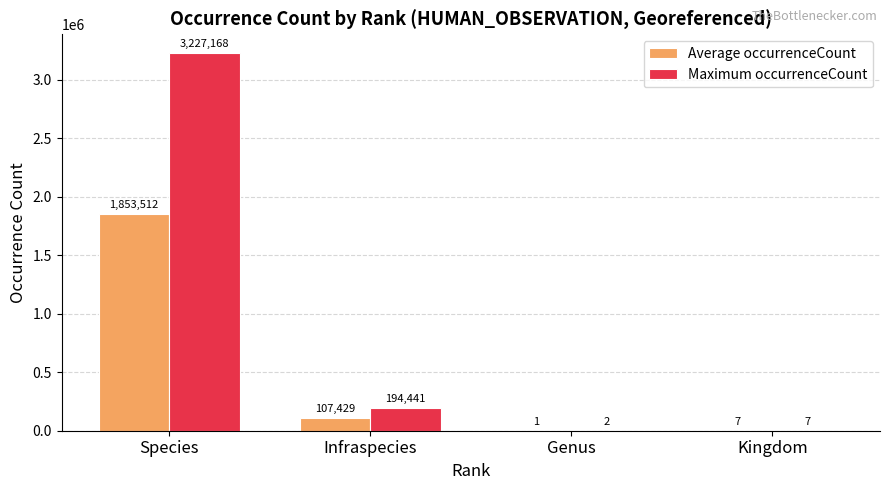

Which series changed the most between Genus and Kingdom?

Average occurrenceCount